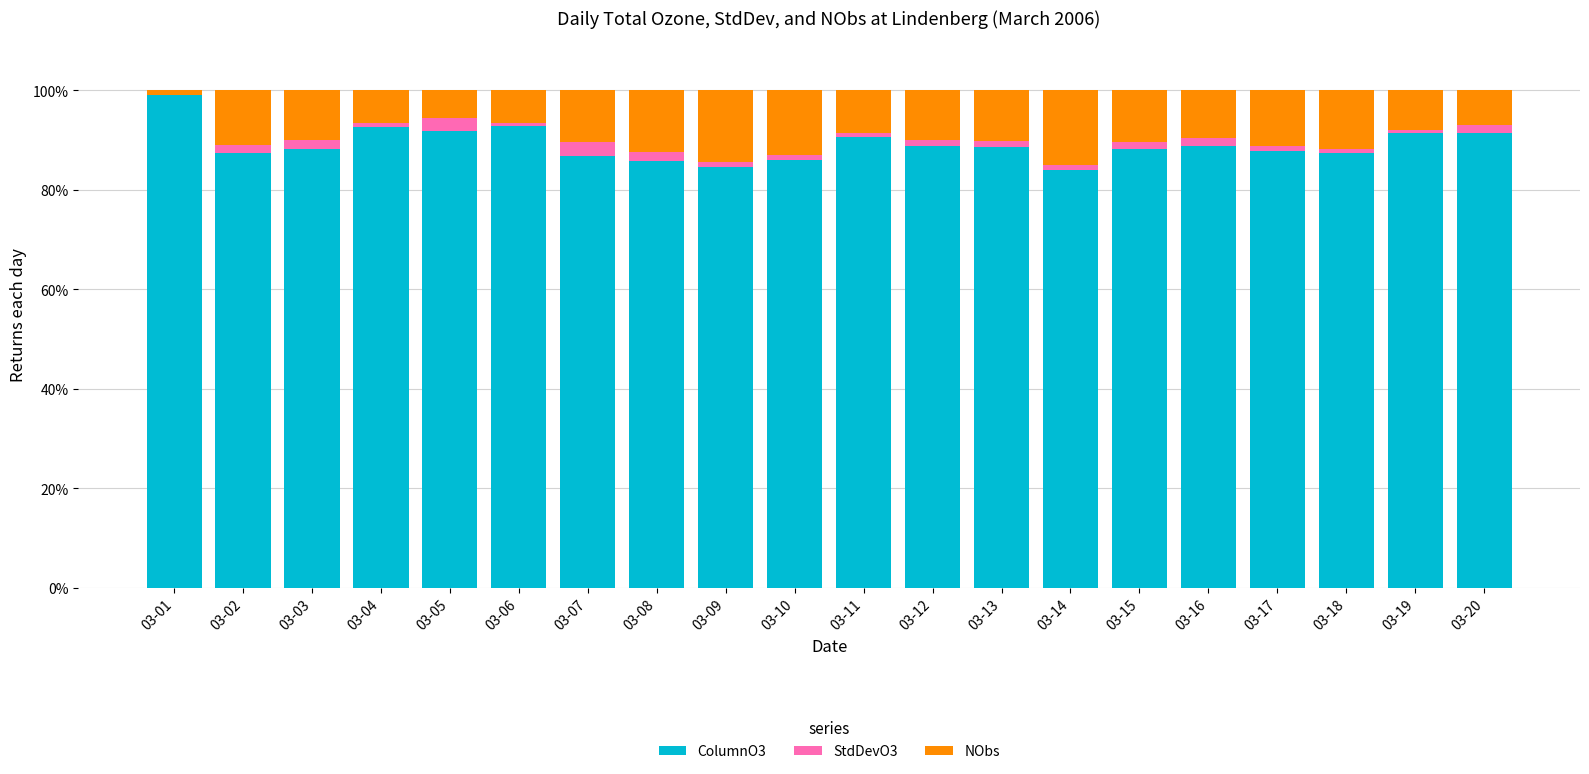

True or false: ColumnO3 has a value of 48.3 at 03-20.

False